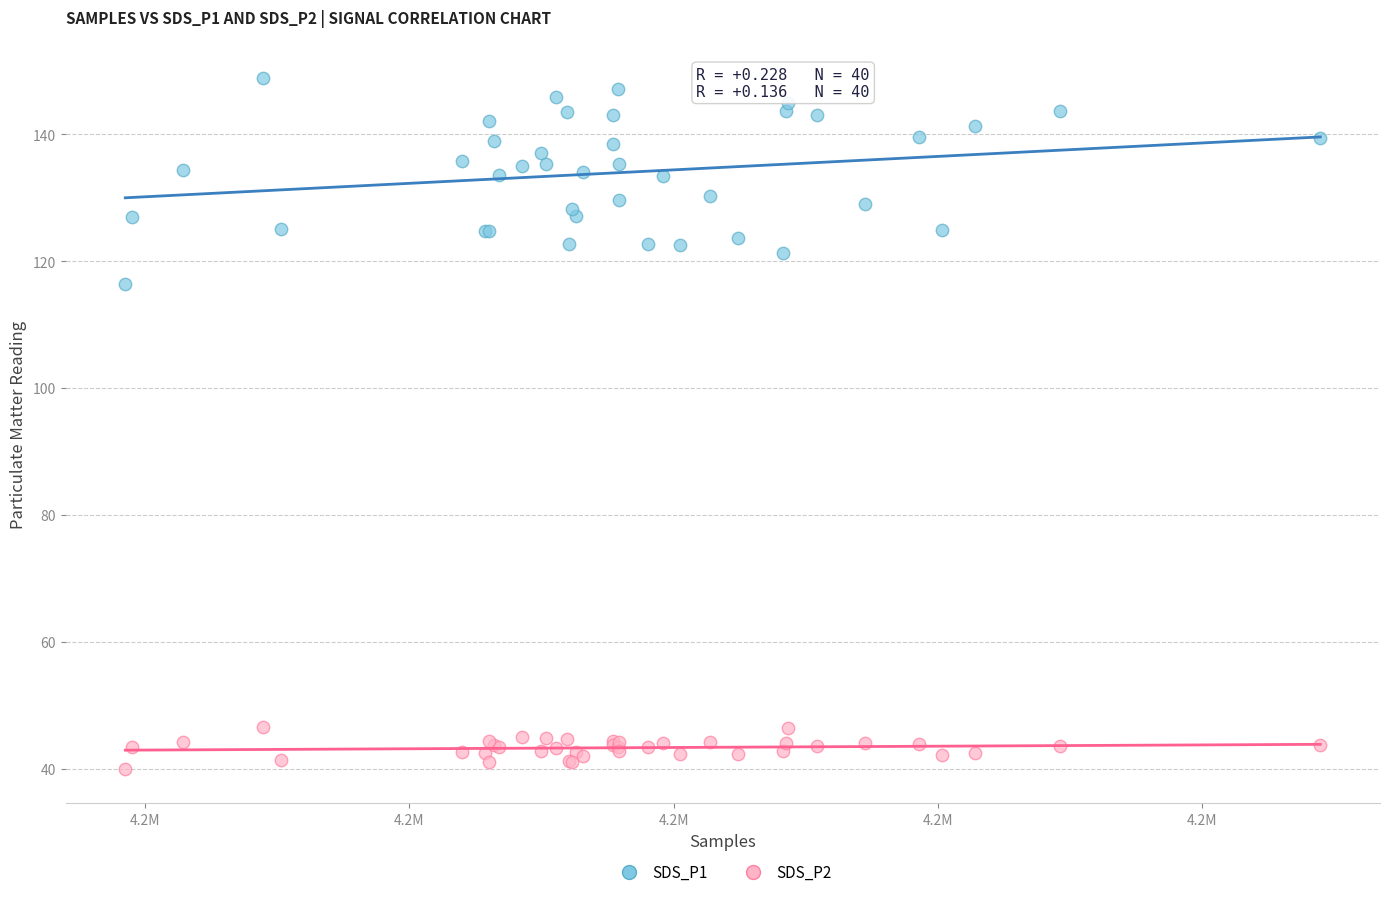

Which series has the widest spread of Y values?

SDS_P1